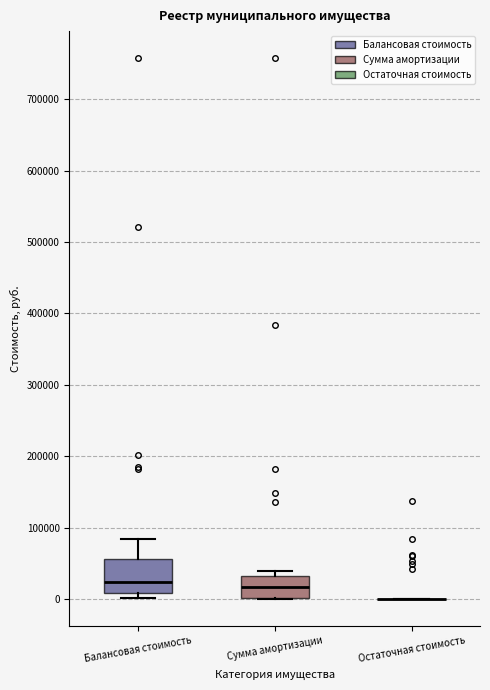

Reading left to right, read every box against the y-axis: the position of its median line, the range the box covers, and the ends of its whiskers. The values are not printed on the chart, so give them approximately, as read against the axis.

Балансовая стоимость: median 20000, box 10000 to 60000, whiskers 0 to 80000
Сумма амортизации: median 20000, box 0 to 30000, whiskers 0 to 40000
Остаточная стоимость: box collapsed to a line at 0, whiskers 0 to 0